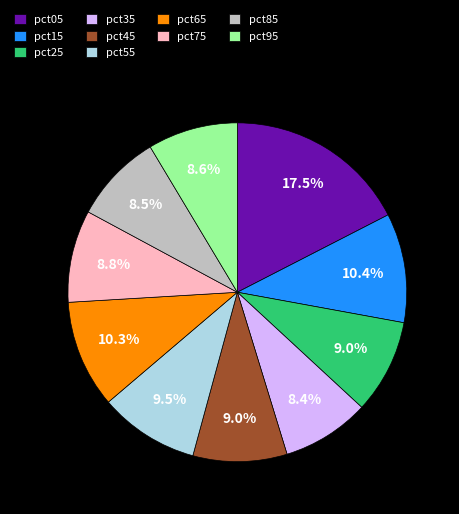

Which category has the biggest portion of the pie?

pct05